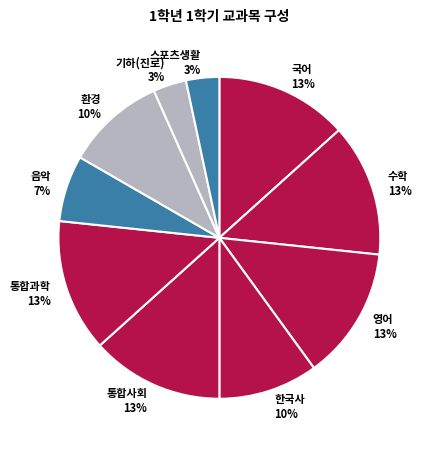

How many slices are in this pie chart?

10